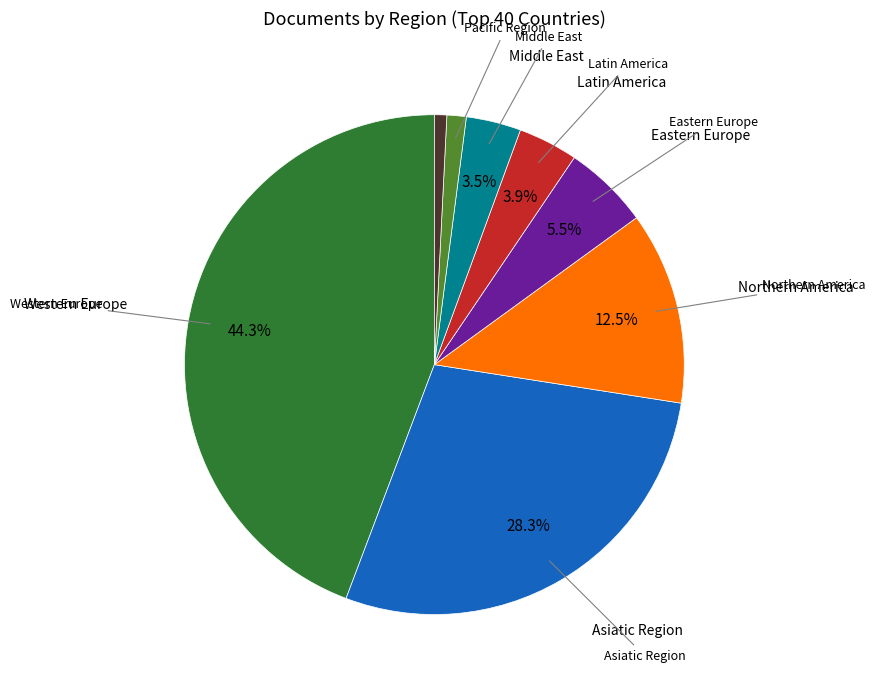

How many segments does this pie chart have?

8